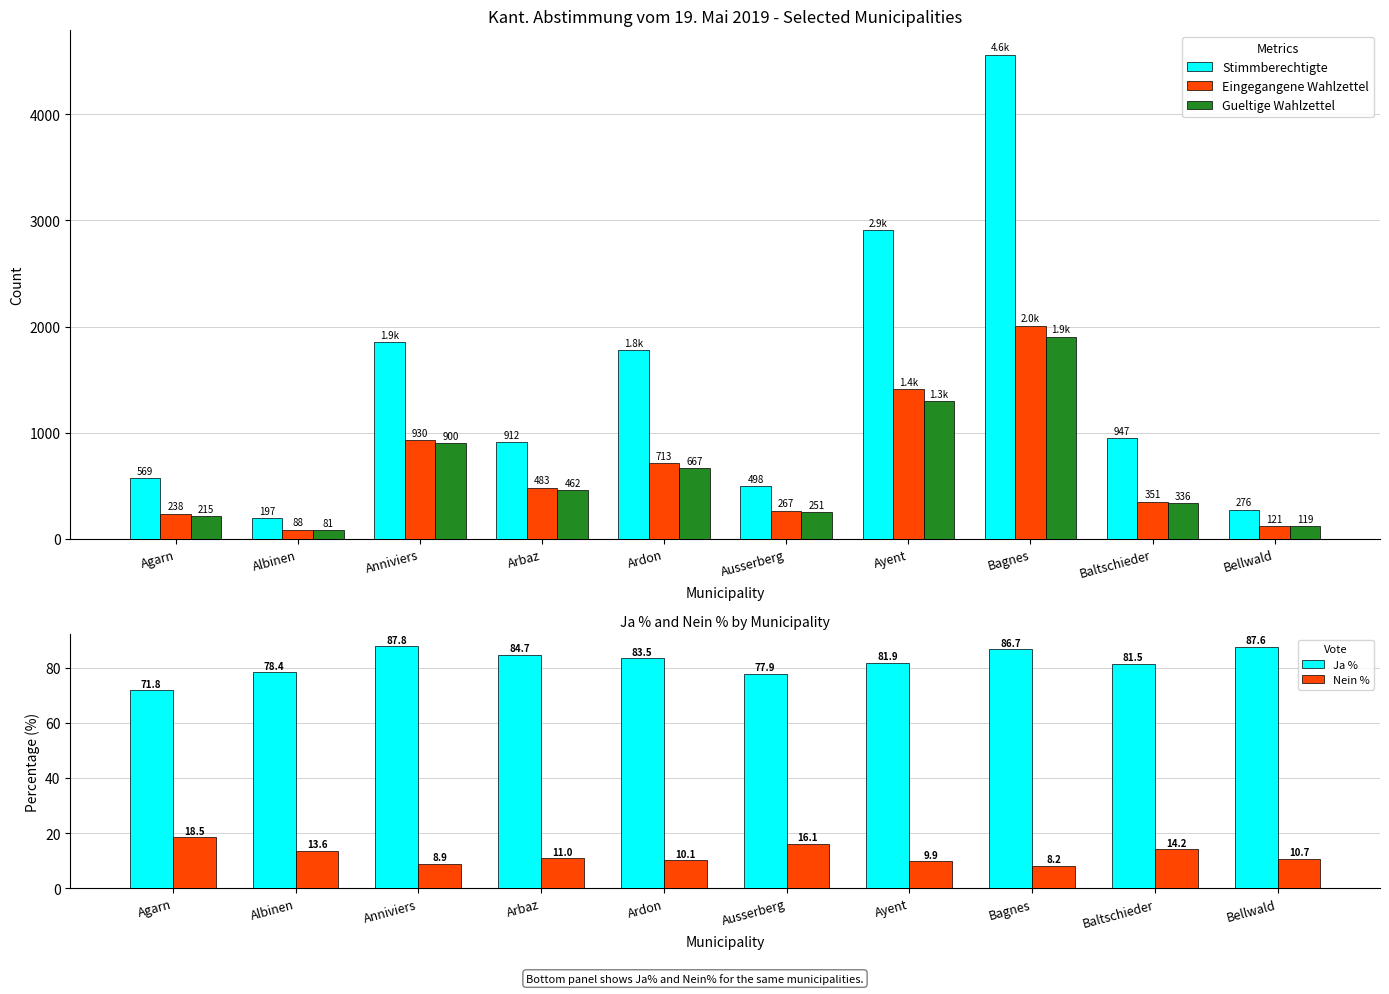

At how many categories does at least one series exceed 2833?

2